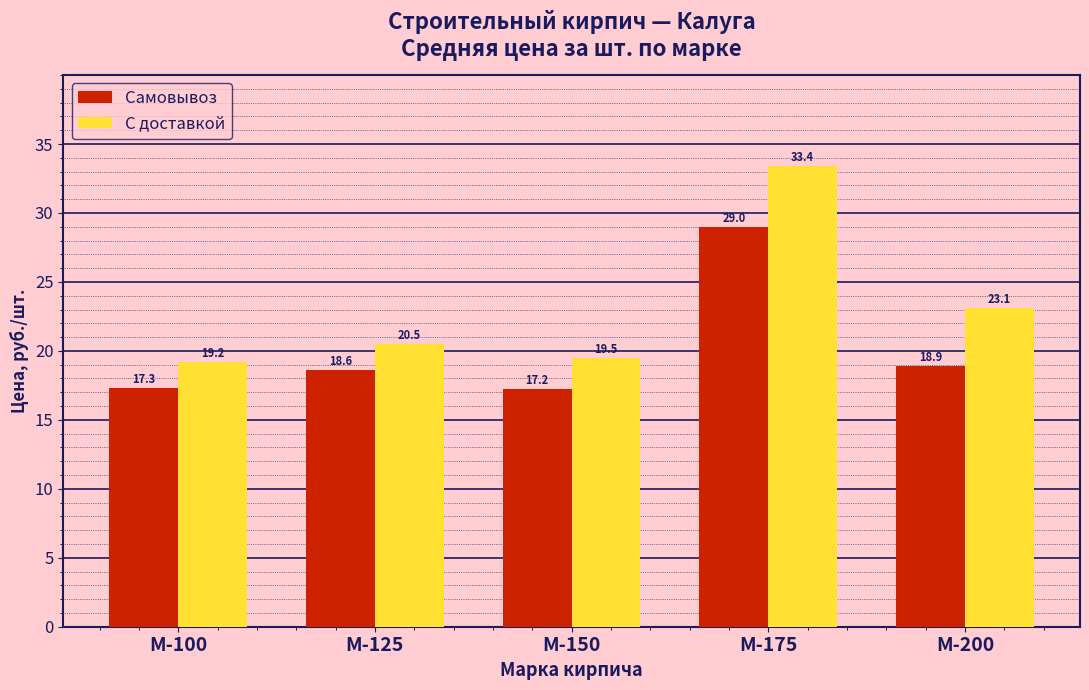

What is the average value of the Самовывоз series?

20.2